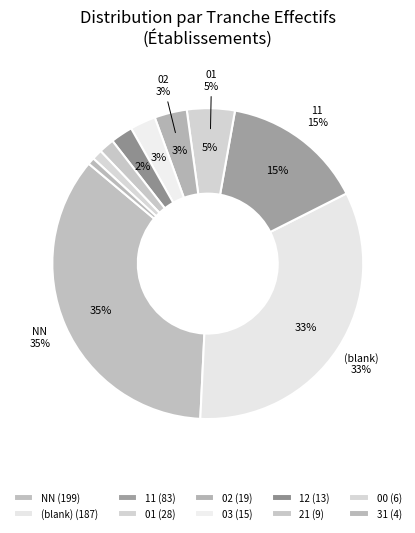

Approximately how many times larger is the value at 03 compared to 01?

0.6